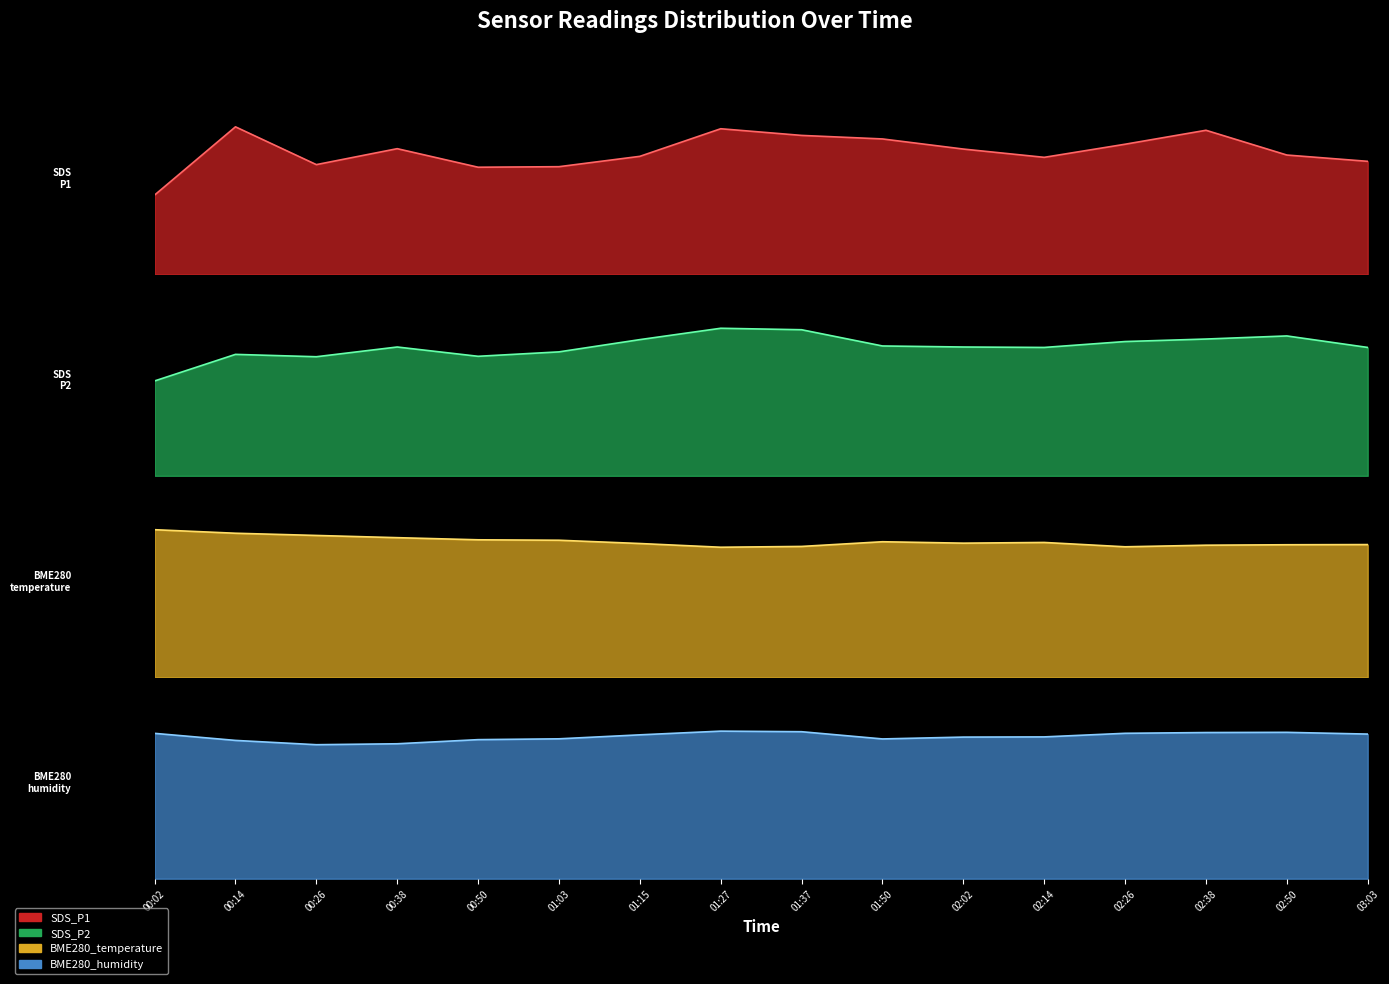

True or false: BME280_humidity has a value of 143.1 at 03:03.

False